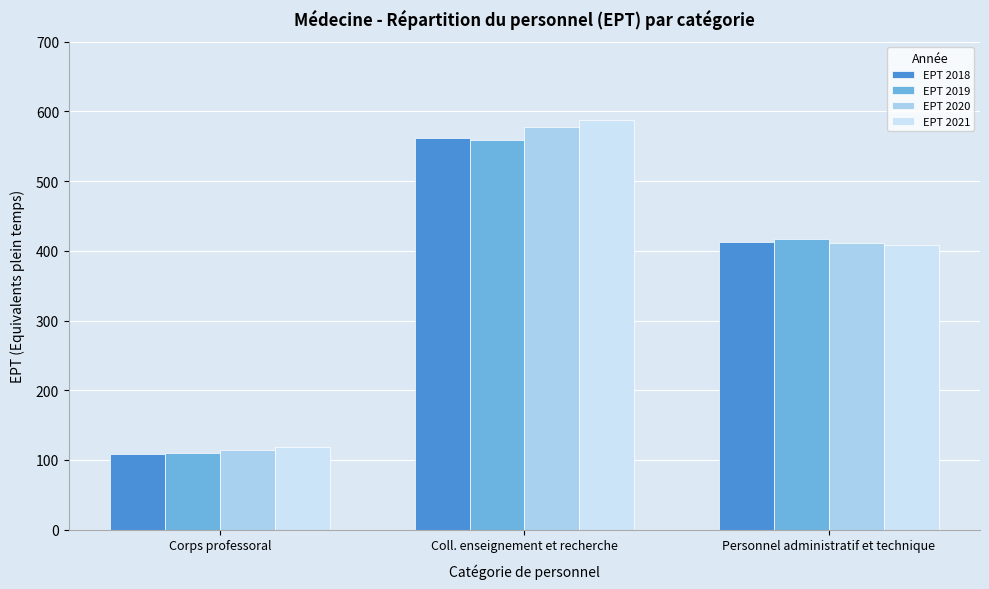

Reading left to right, what are all the values shown in this chart?

EPT 2018: 108.6	562.1	412.4
EPT 2019: 110.2	558.7	417.0
EPT 2020: 114.8	578.2	411.5
EPT 2021: 118.6	587.9	408.8